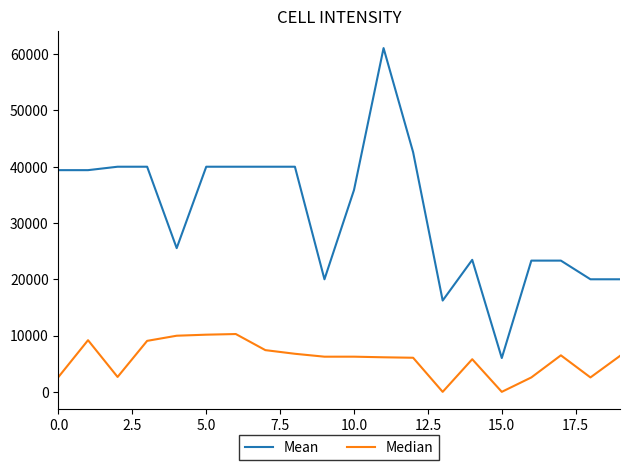

Which series has the largest total across all categories?

Mean